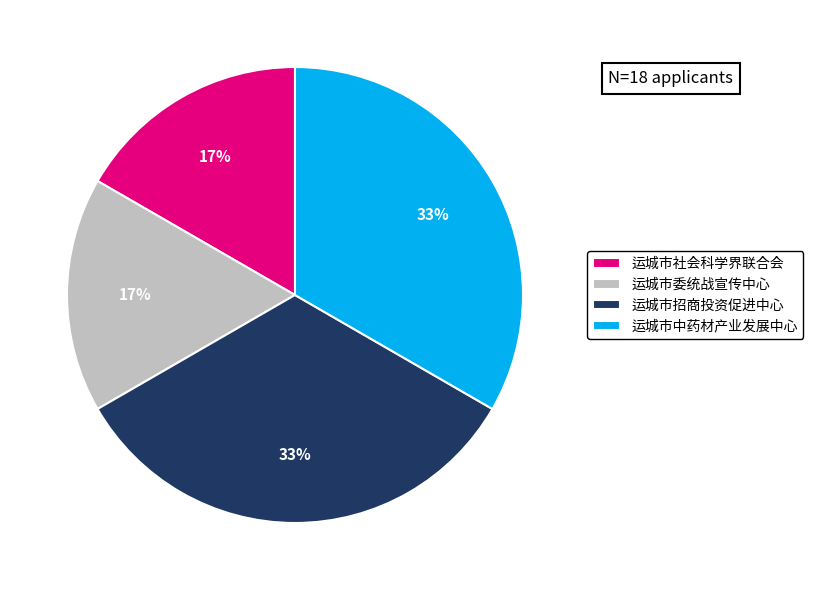

To the nearest percent, what is the average slice percentage?

25%